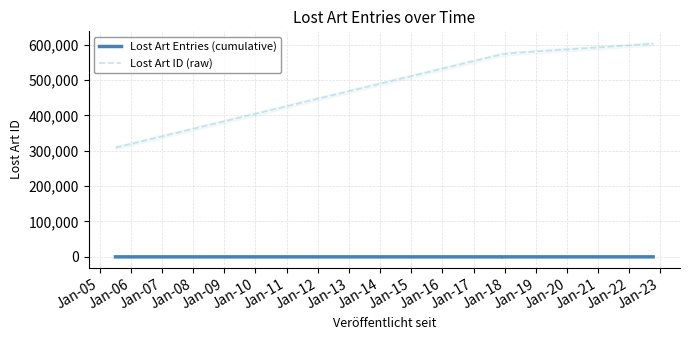

What are all the series names shown in the legend?

Lost Art Entries (cumulative), Lost Art ID (raw)